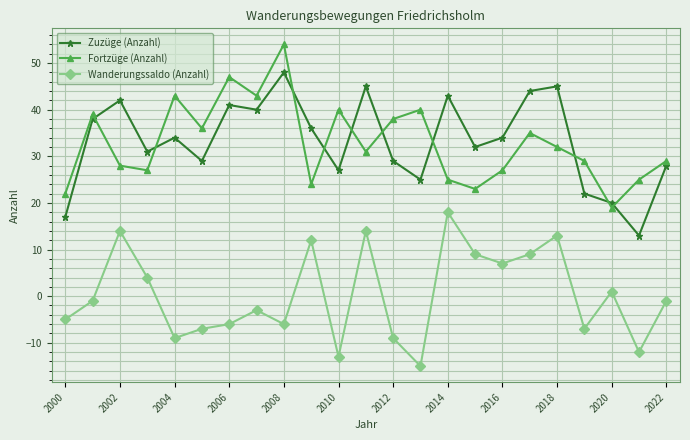

What is the value of the Fortzüge (Anzahl) point at the 23rd from the left?

29